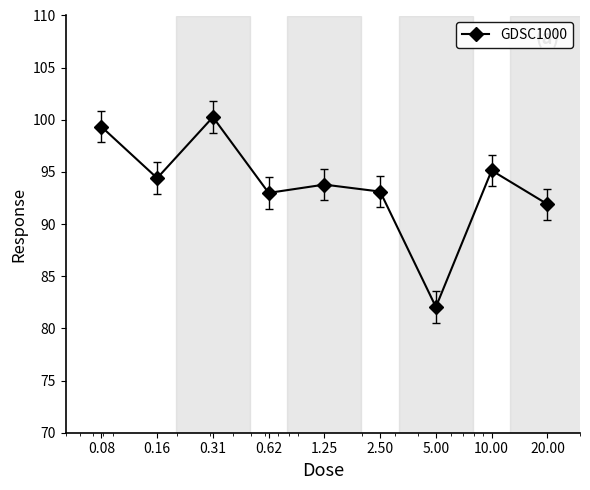

What is the greatest value displayed?

100.3